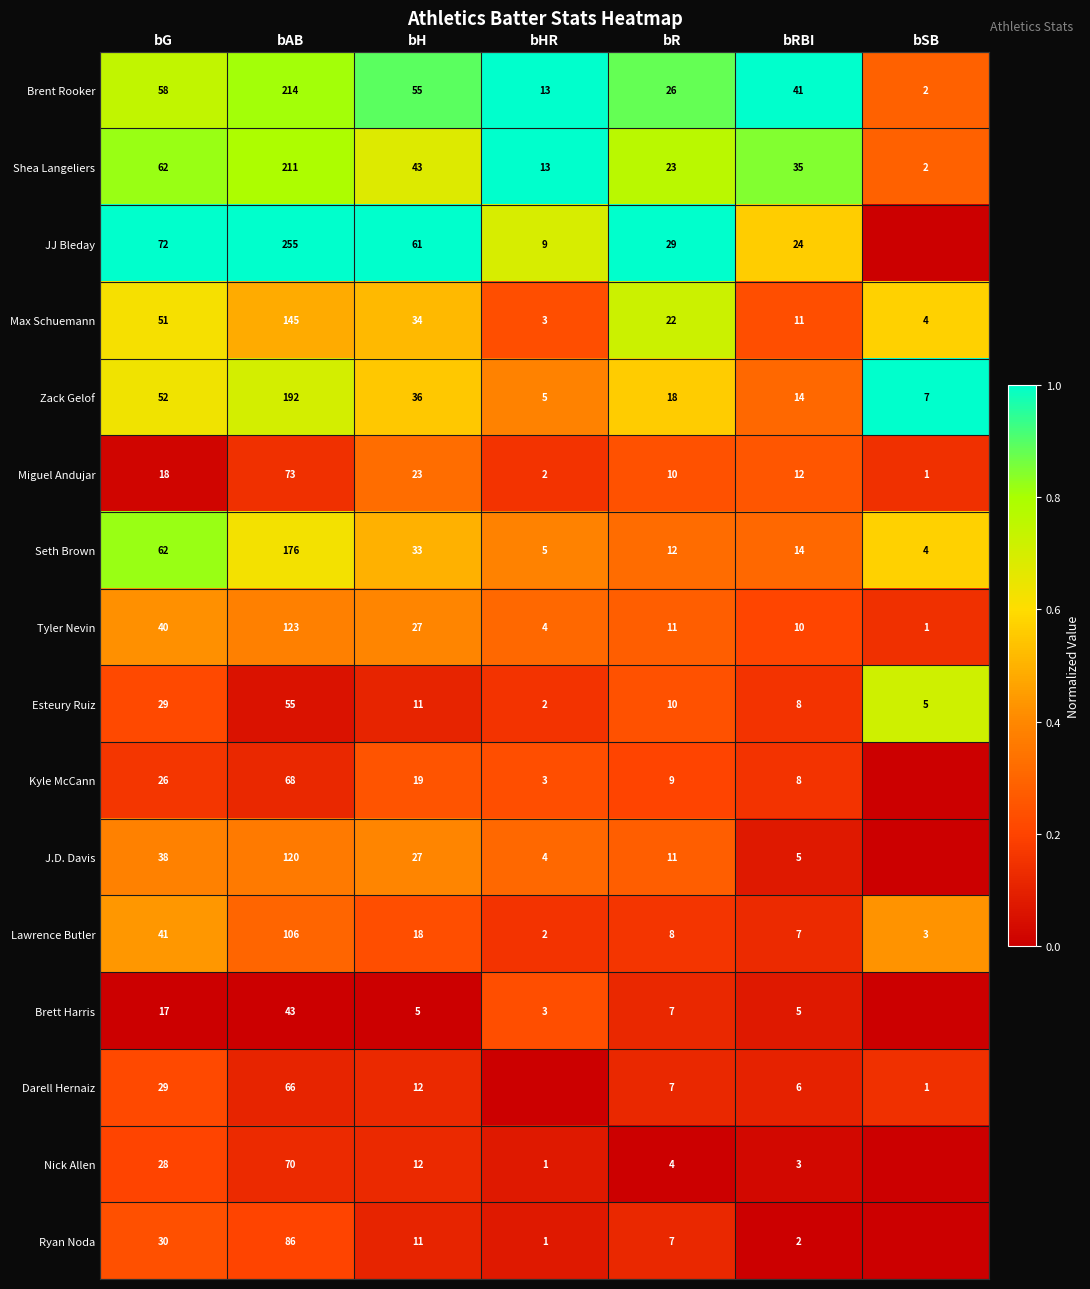

The value of JJ Bleday at bG is 101. True or false?

False